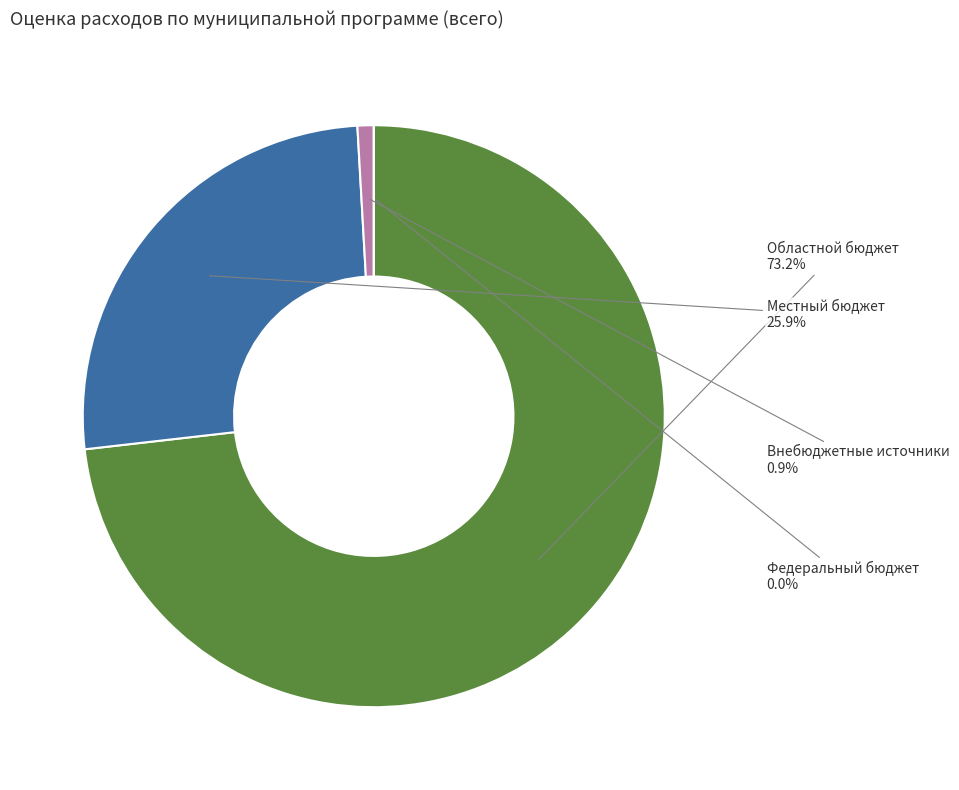

How many slices are in this pie chart?

4